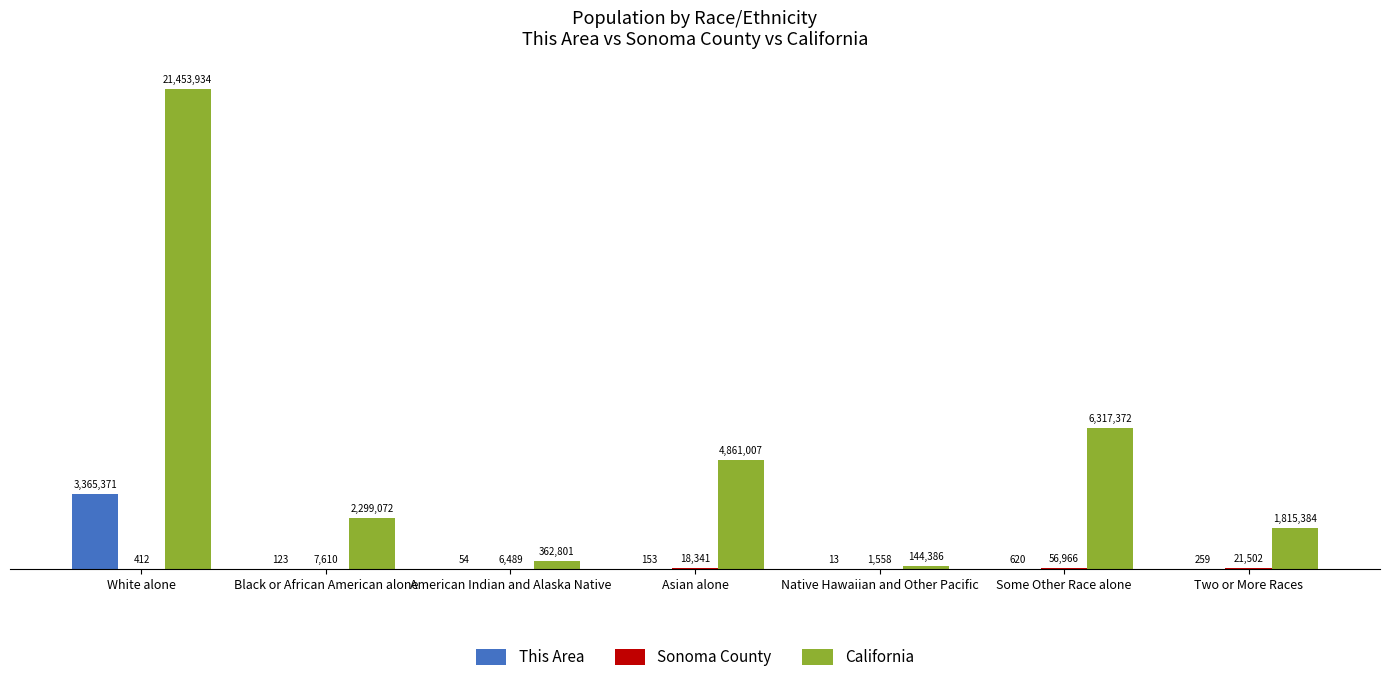

Which label corresponds to the largest value in the chart?

White alone